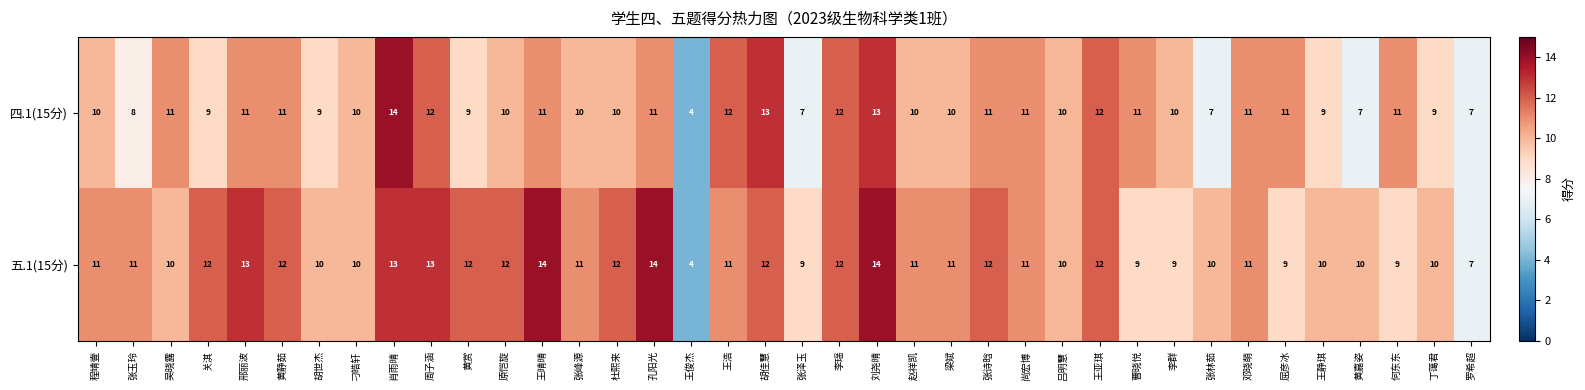

How many categories are shown in the chart?

38